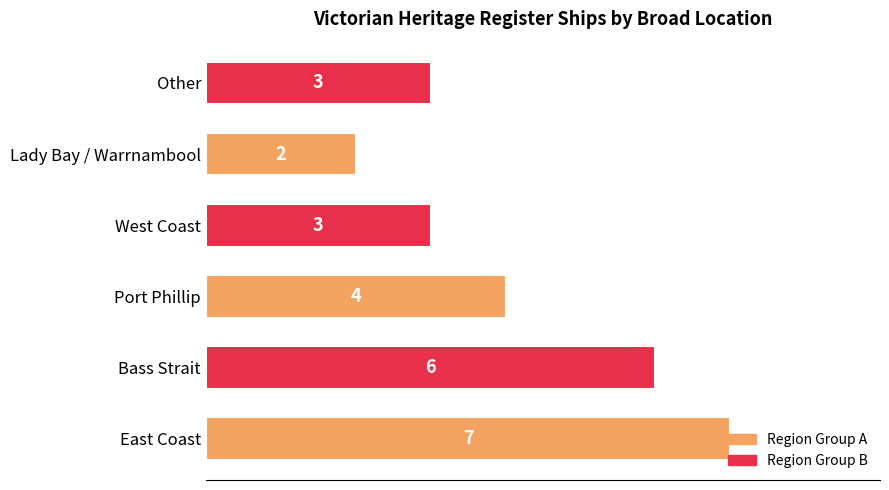

True or false: the data shows 2 at East Coast.

False